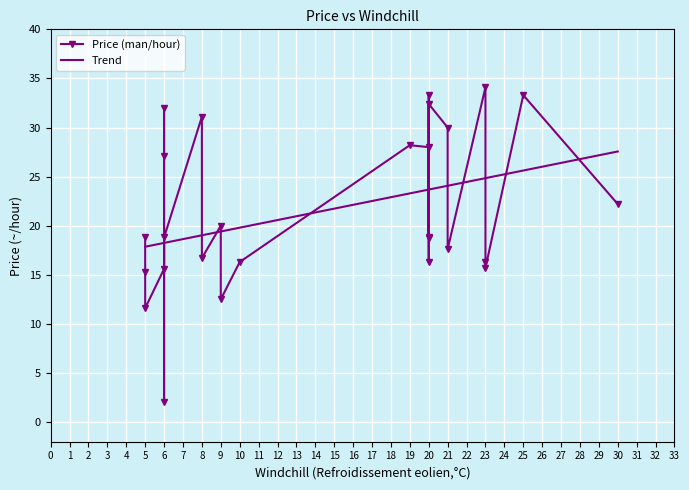

What is the maximum value for Trend?

27.6